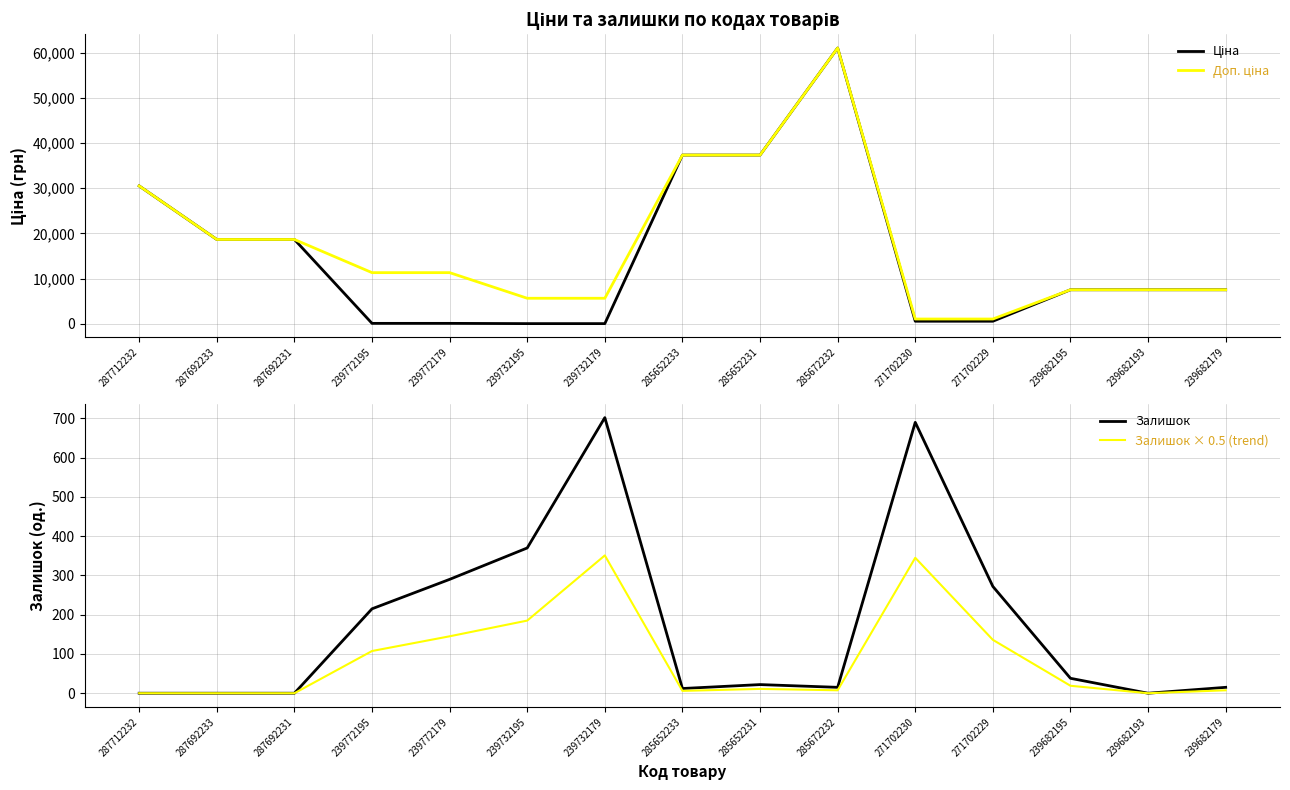

What is the greatest value displayed?

61024.7